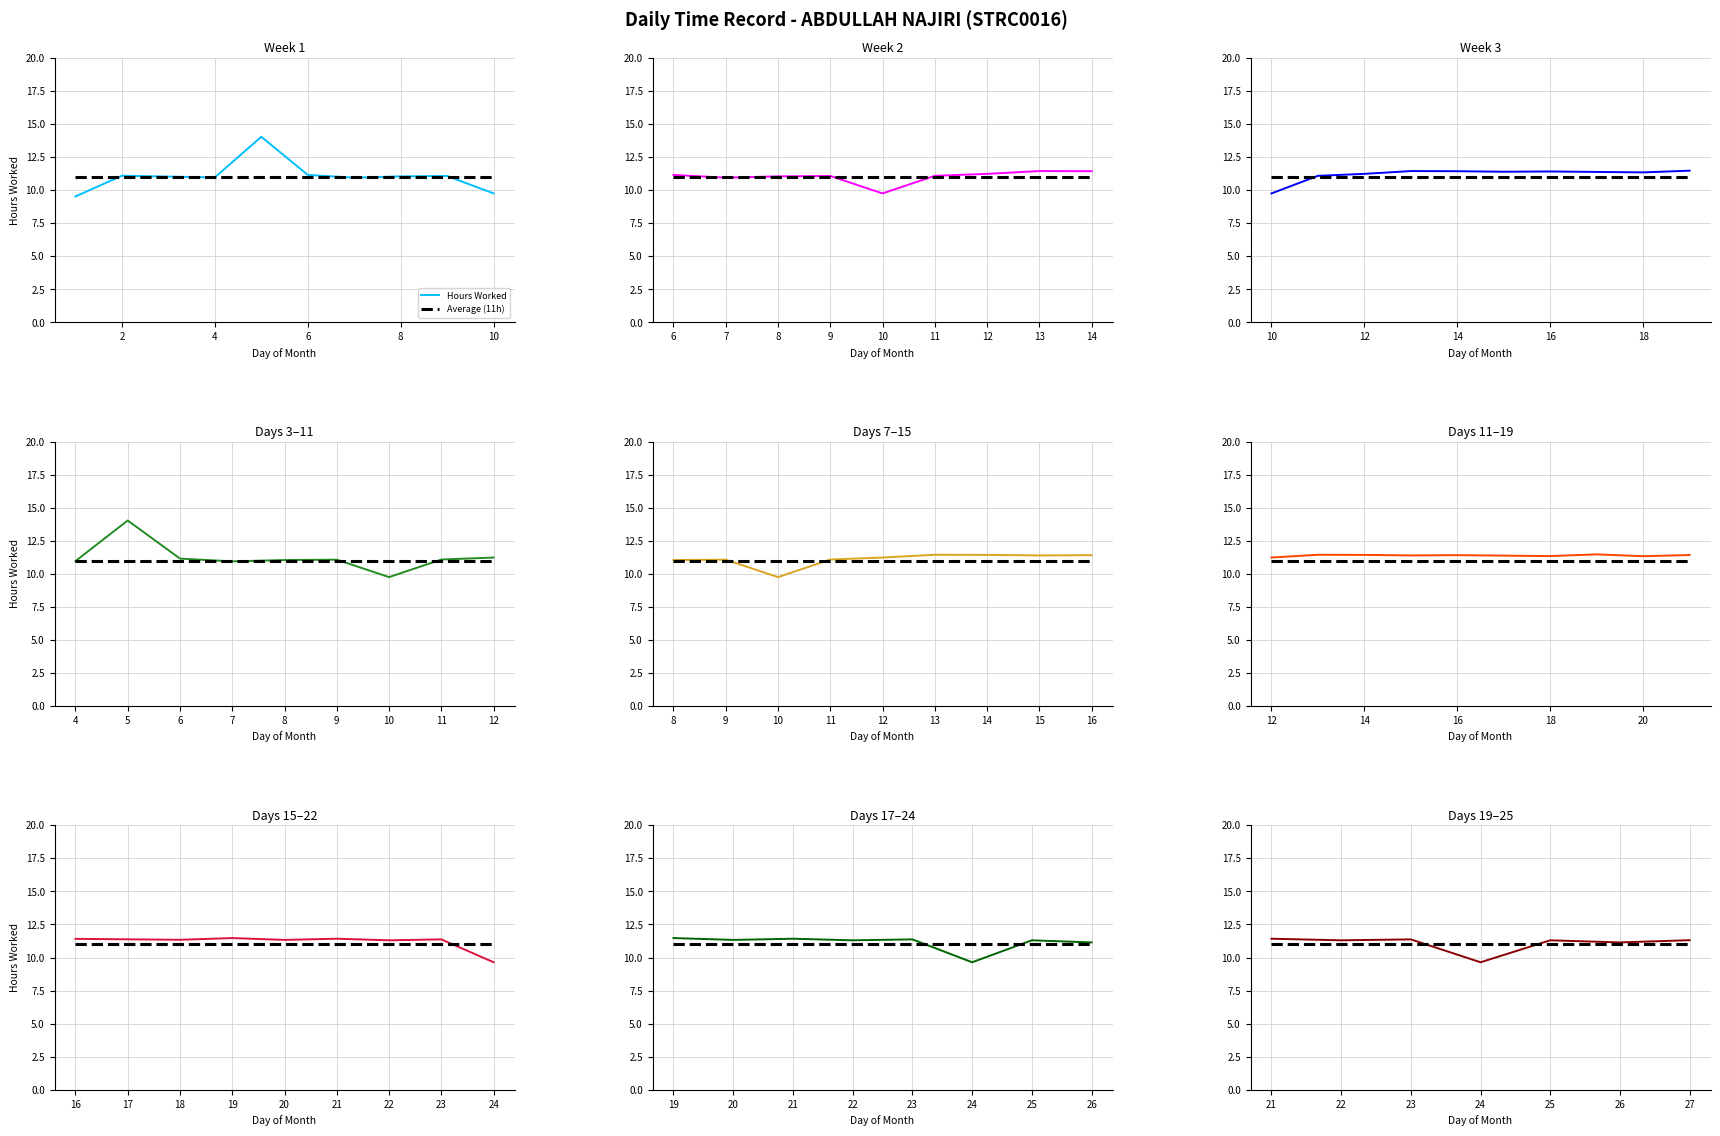

Which series has the largest range (max minus min)?

Hours Worked